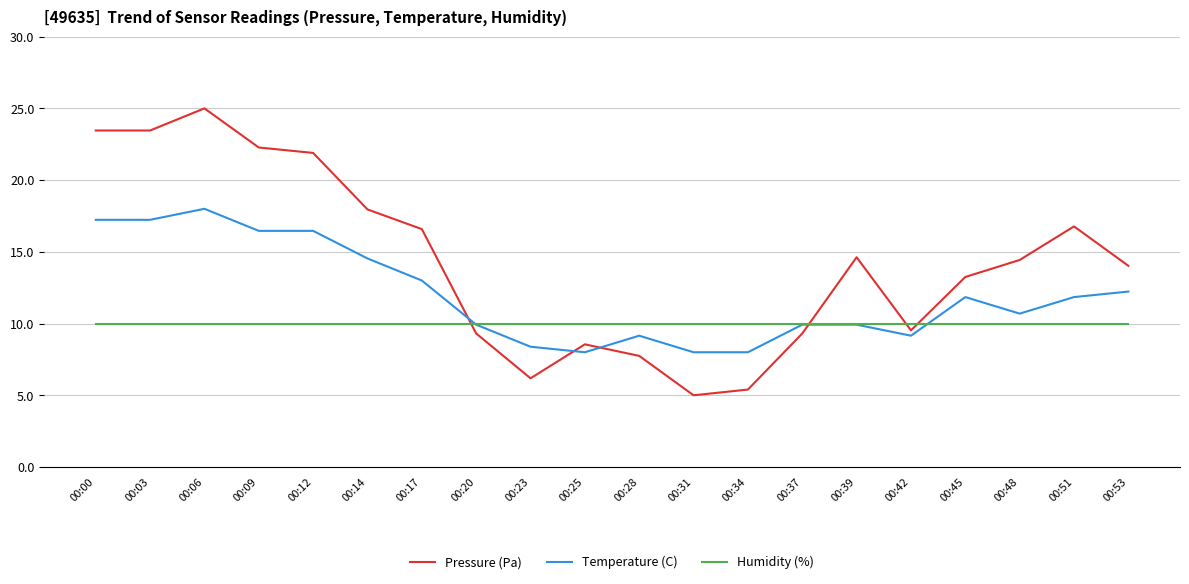

True or false: Pressure (Pa) and Humidity (%) intersect in this chart.

True